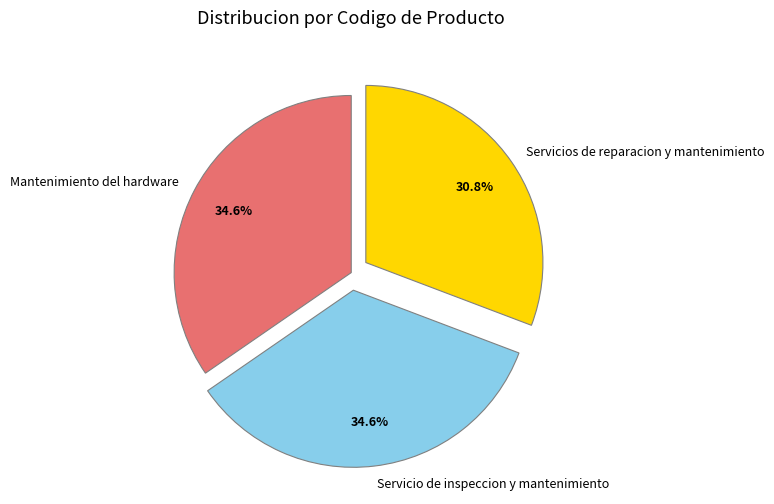

Is it true that Servicio de inspeccion y mantenimiento is 42% of the pie?

False